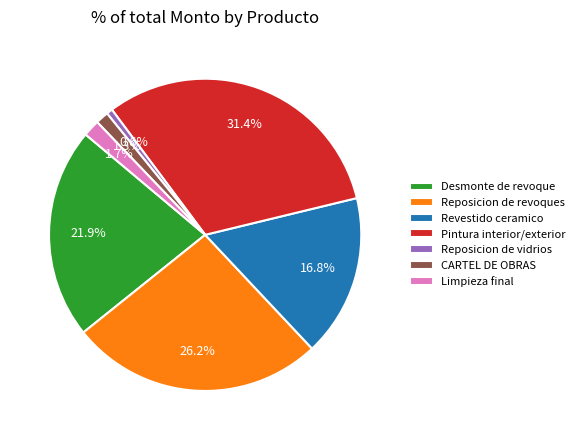

Count the number of slices in the pie.

7